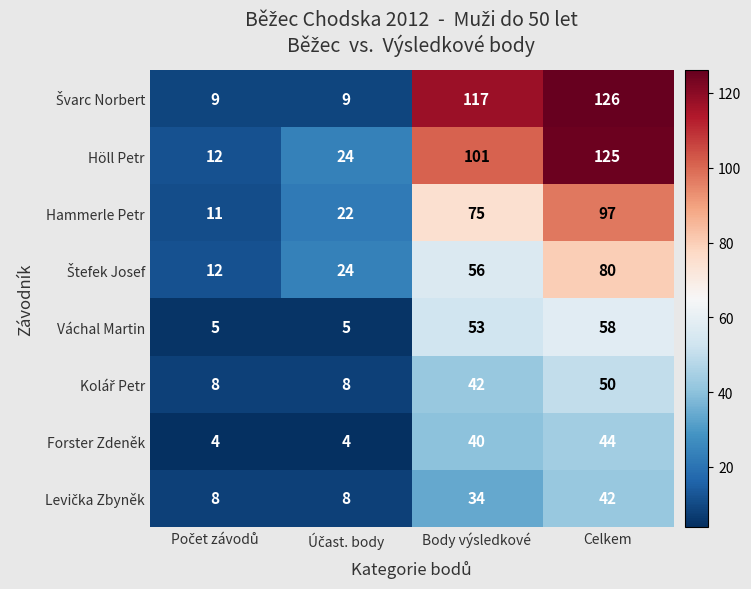

At which category is the sum across all series the highest?

Celkem